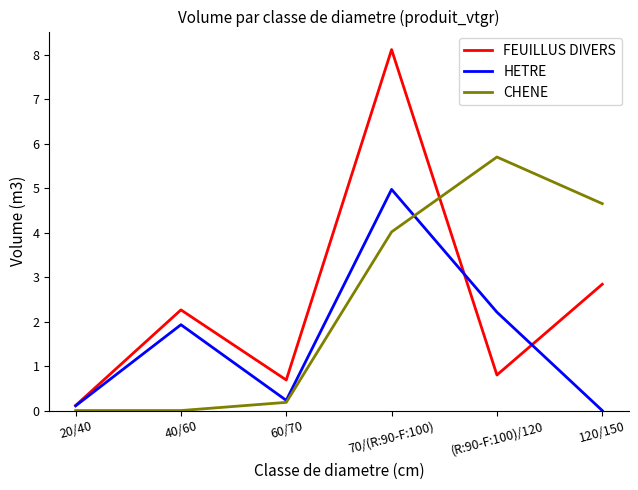

Reading left to right, list all the values displayed in this chart.

FEUILLUS DIVERS: 20/40=0.1	40/60=2.3	60/70=0.7	70/(R:90-F:100)=8.1	(R:90-F:100)/120=0.8	120/150=2.8
HETRE: 20/40=0.1	40/60=1.9	60/70=0.2	70/(R:90-F:100)=5.0	(R:90-F:100)/120=2.2	120/150=0.0
CHENE: 20/40=0.0	40/60=0.0	60/70=0.2	70/(R:90-F:100)=4.0	(R:90-F:100)/120=5.7	120/150=4.7